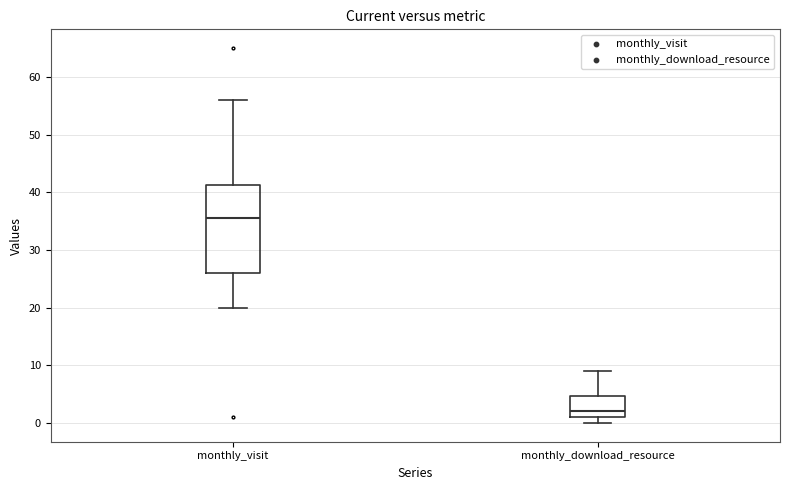

Reading left to right, transcribe this box plot: for each box, give where its median line is, the range the box spans, and where its two whiskers end, as read against the y-axis. The values are not printed on the chart, so give them approximately, as read against the axis.

monthly_visit: median 36, box 26 to 41, whiskers 20 to 56
monthly_download_resource: median 2, box 1 to 5, whiskers 0 to 9